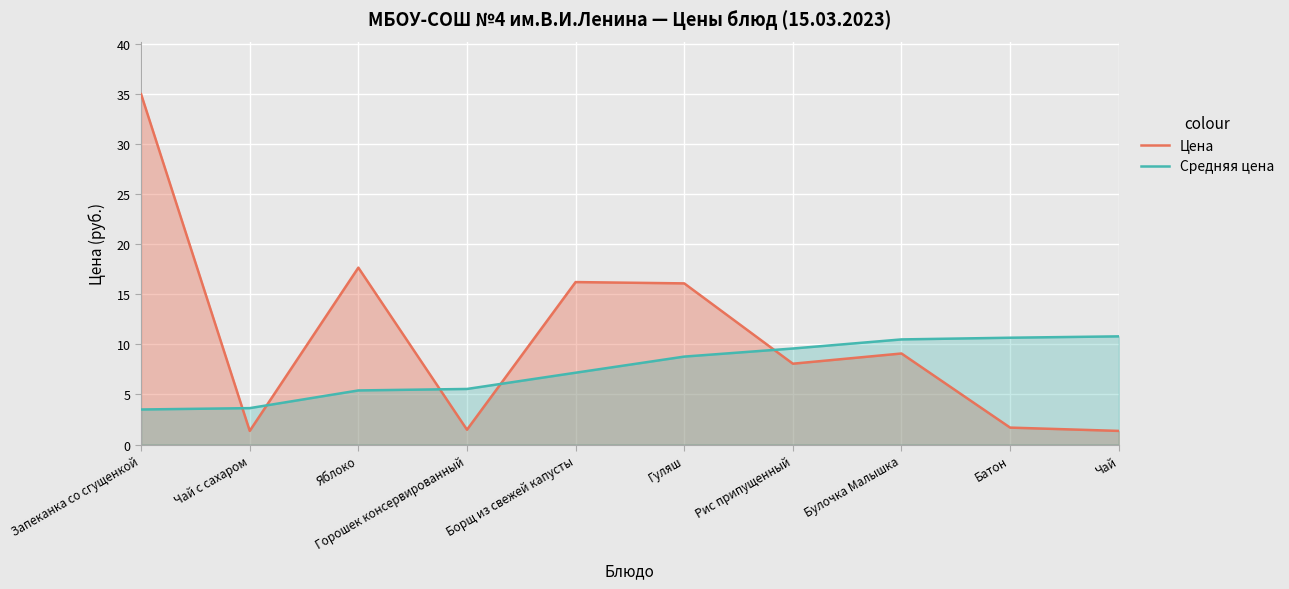

Reading left to right, transcribe all the data shown in this chart.

Цена: 35.0	1.4	17.7	1.5	16.2	16.1	8.1	9.1	1.7	1.4
Средняя цена: 3.5	3.6	5.4	5.5	7.2	8.8	9.6	10.5	10.7	10.8